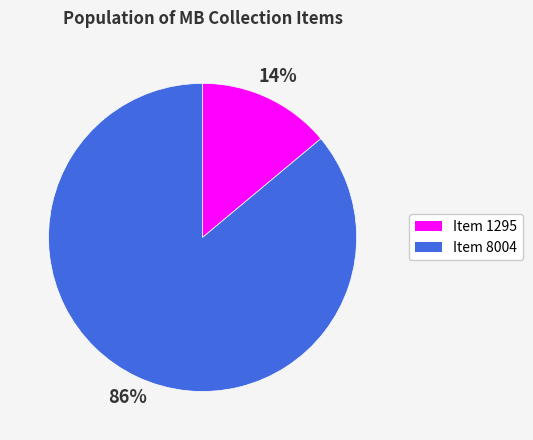

Which category has the smallest portion of the pie?

Item 1295